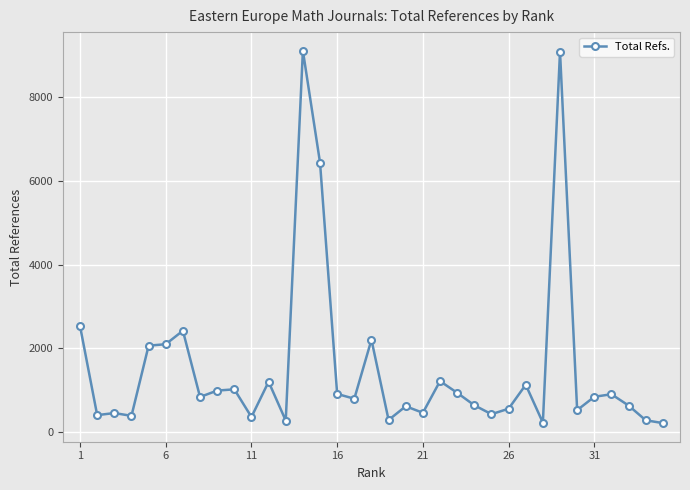

True or false: there are more than 1 points higher than both neighbors.

True